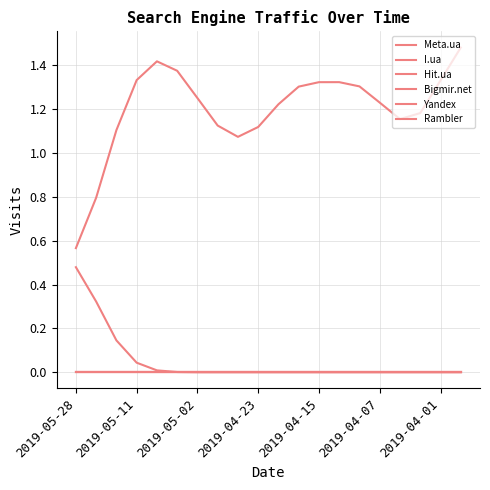

List the series in order of their peak value, highest first.

Meta.ua, Hit.ua, I.ua, Bigmir.net, Yandex, Rambler